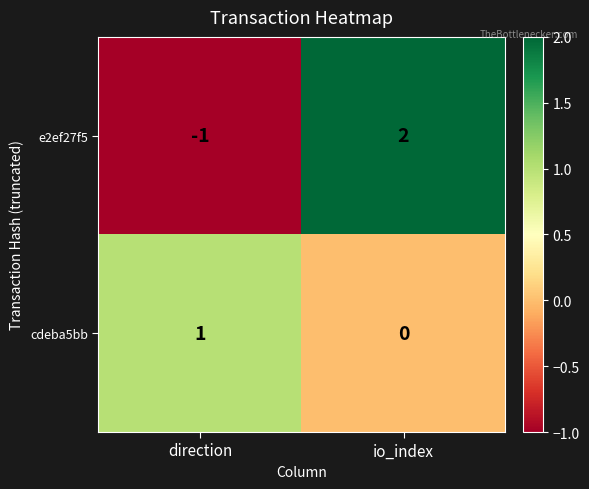

Rank the series at io_index from lowest to highest value.

cdeba5bb, e2ef27f5